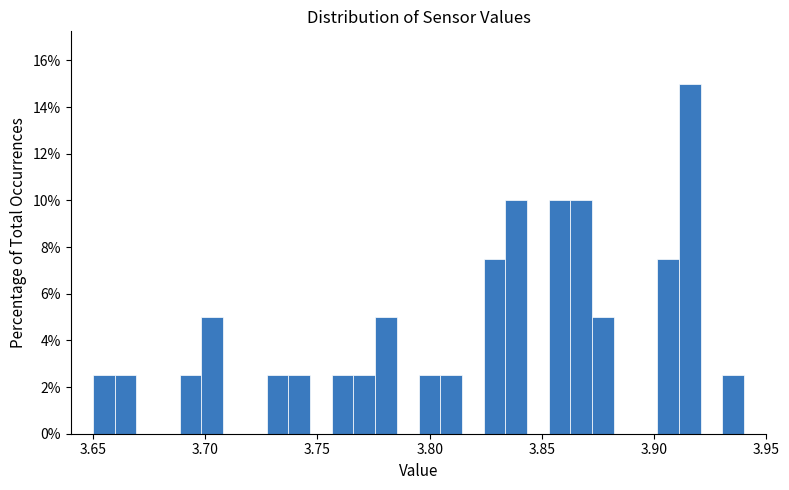

Around what value on the x-axis is the tallest bar? Give the approximate position of its centre, as read against the axis.

3.915